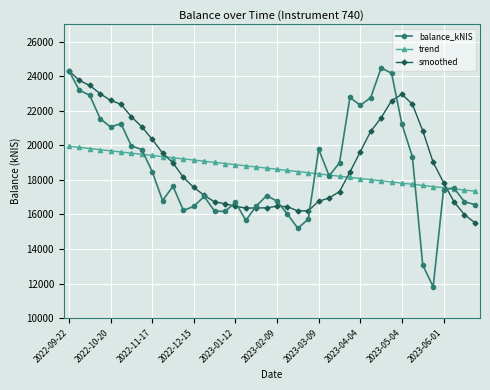

True or false: smoothed and trend cross at least once.

True